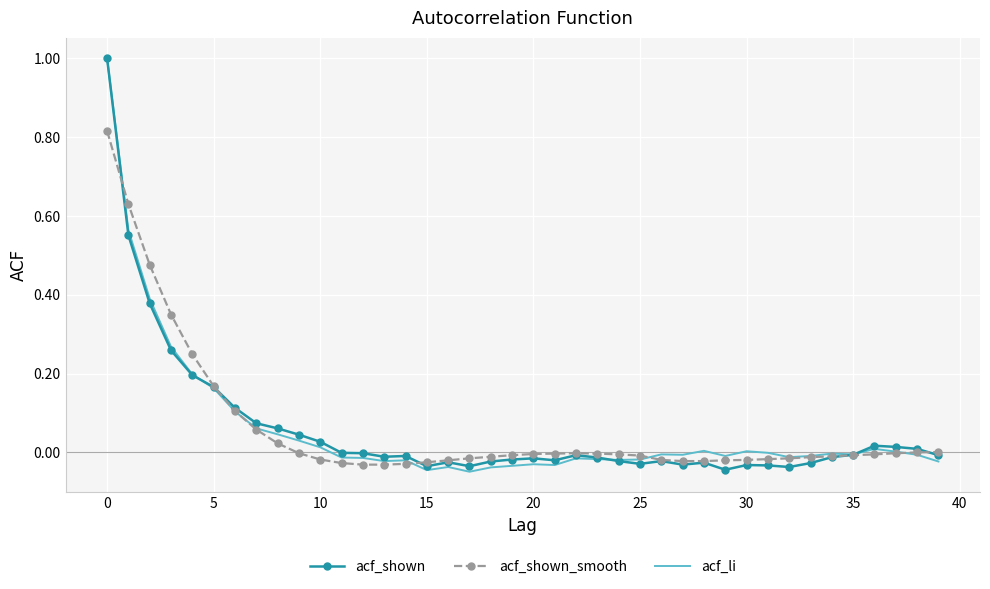

What are all the series names shown in the legend?

acf_shown, acf_shown_smooth, acf_li